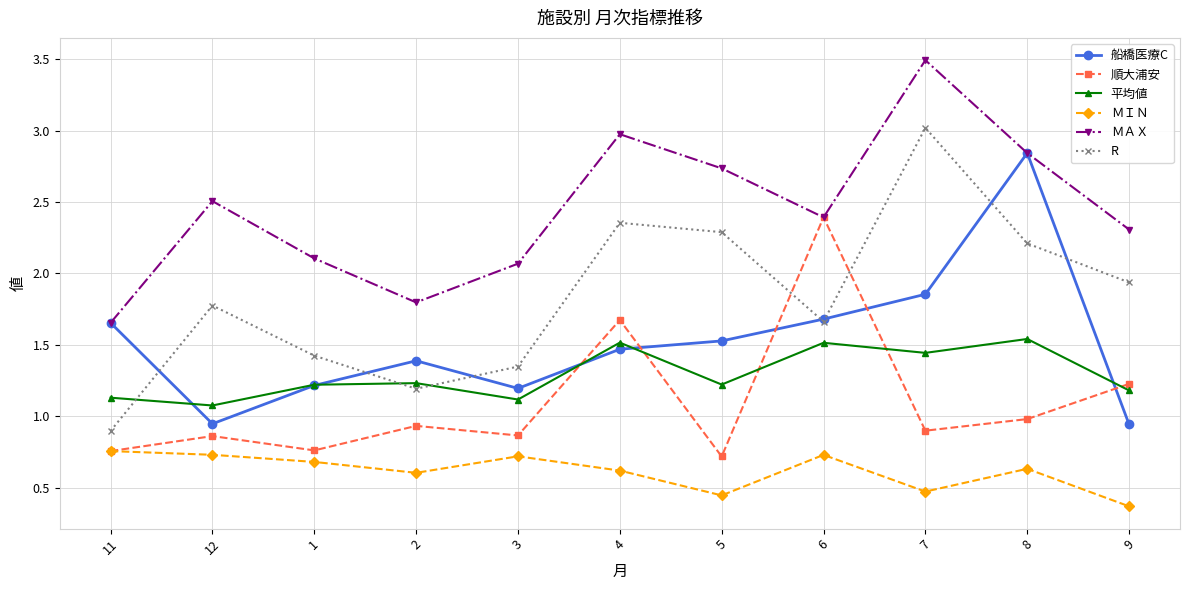

Is it true that ＭＡＸ equals 0.6 at 6?

False